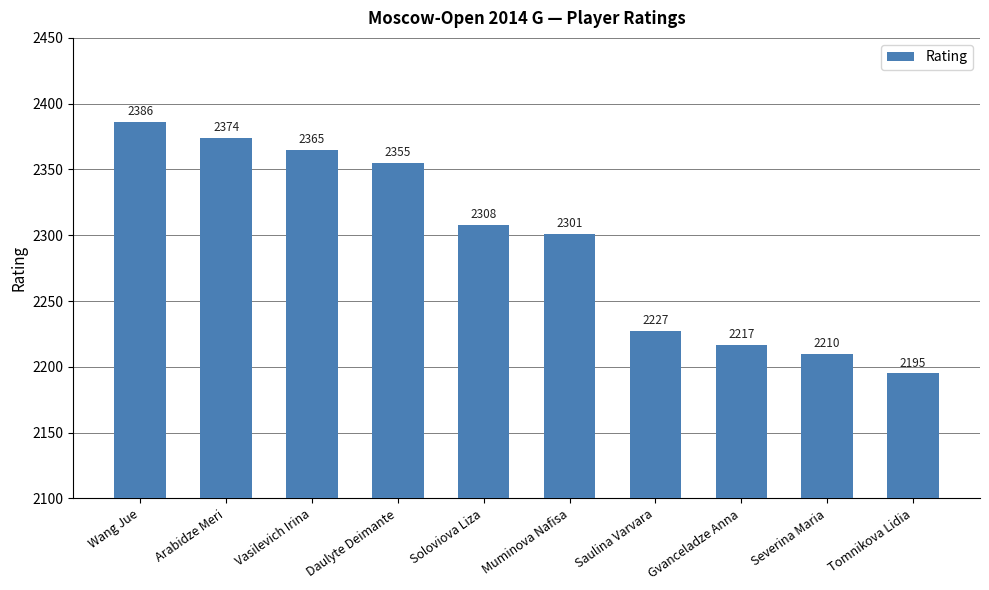

At which label does the data first exceed 2308?

Wang Jue